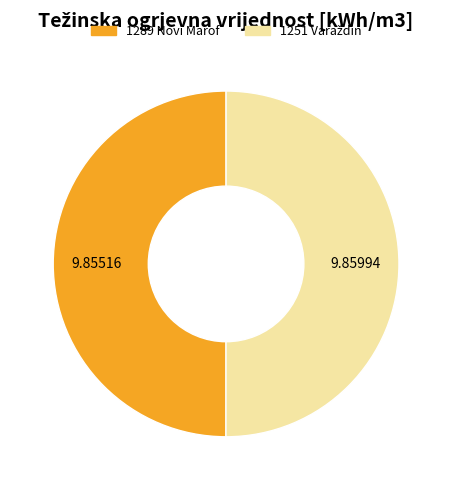

Is there a majority slice in this chart?

Yes